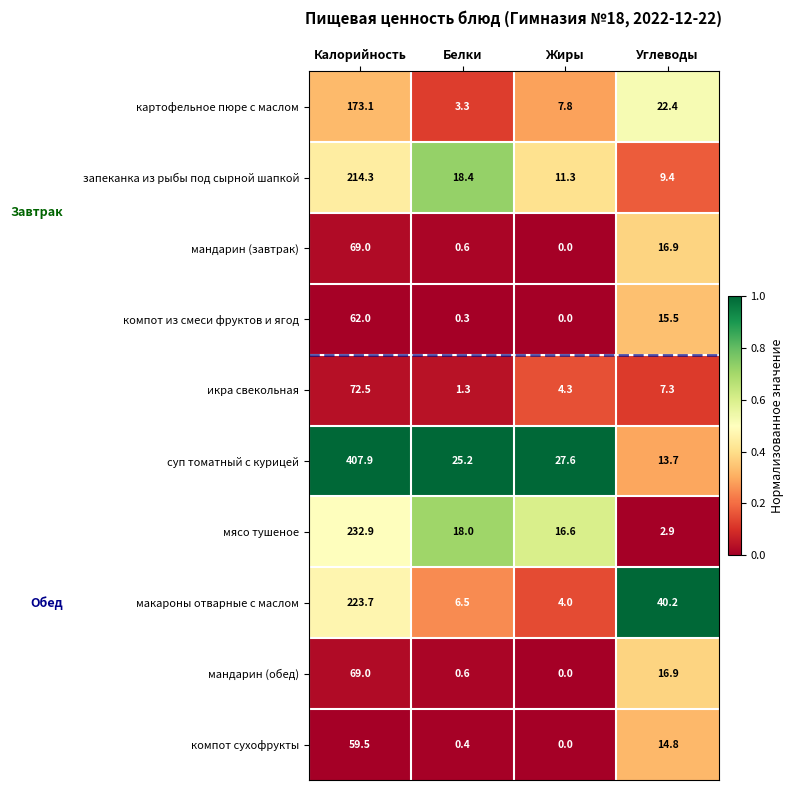

At which label does икра свекольная first exceed 7?

Калорийность